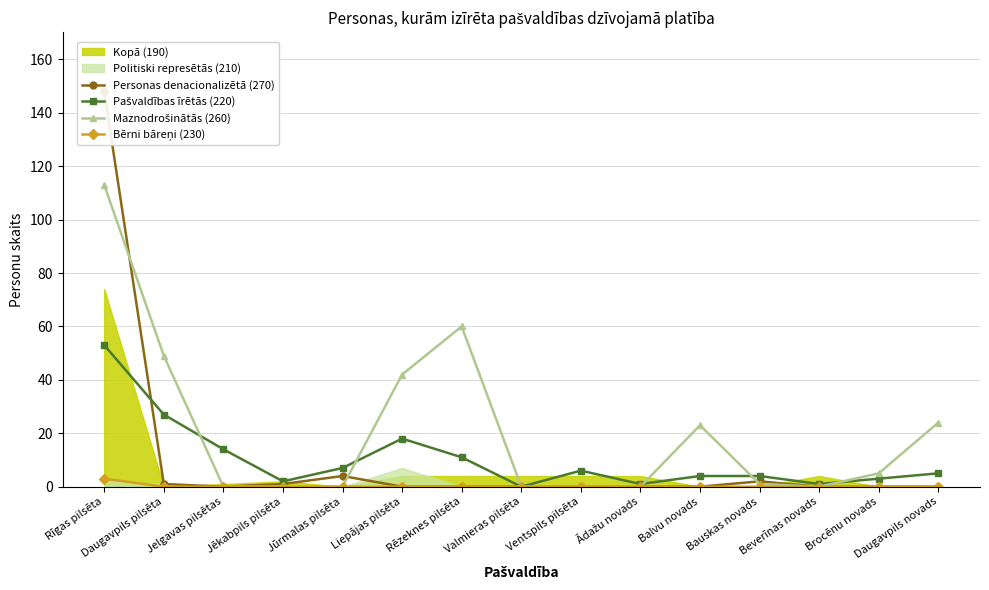

What is the difference between the maximum and minimum values in the Bērni bāreņi (230) series?

3